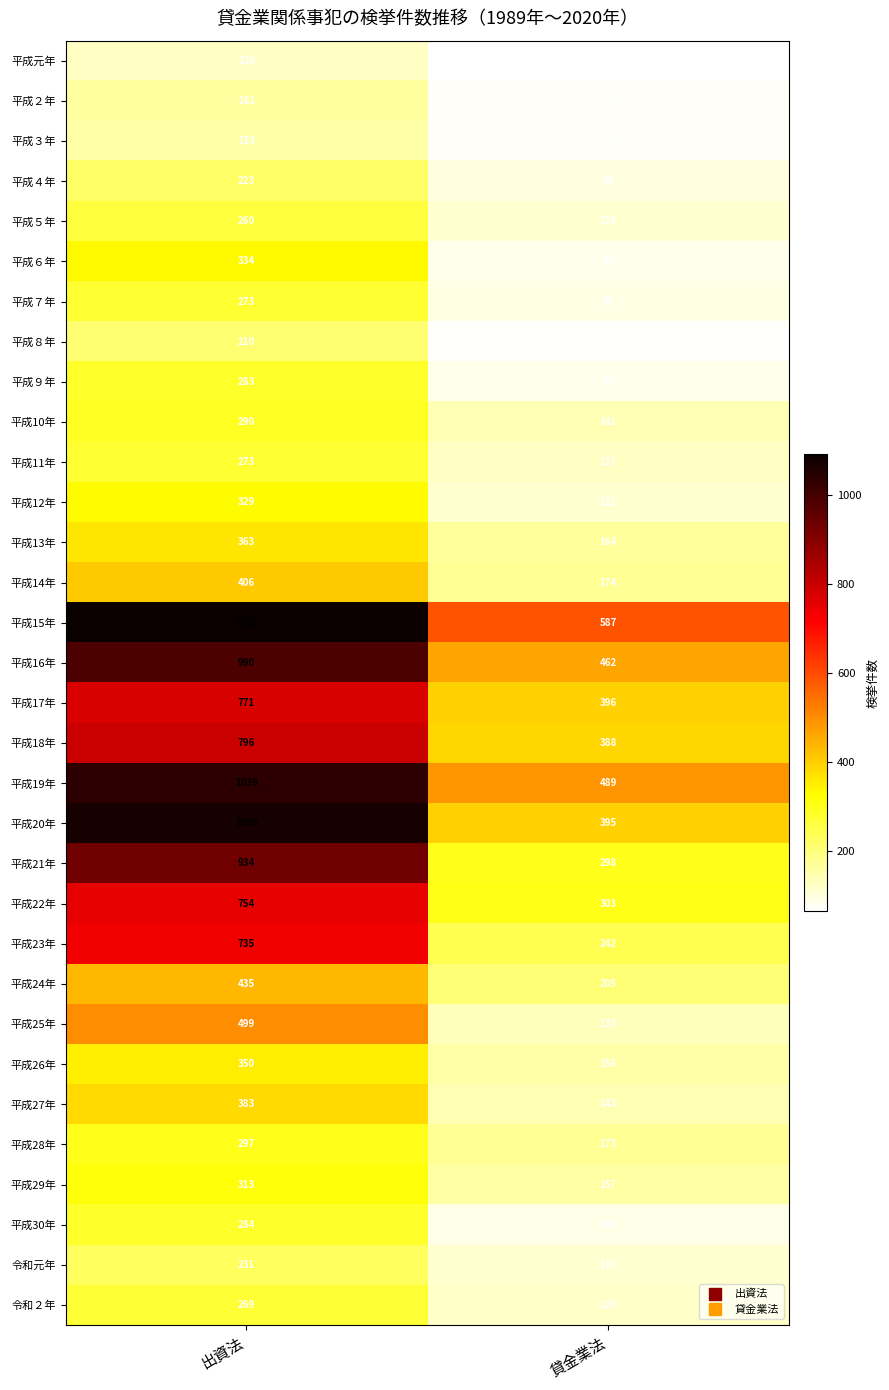

Which series has the largest total across all categories?

平成15年